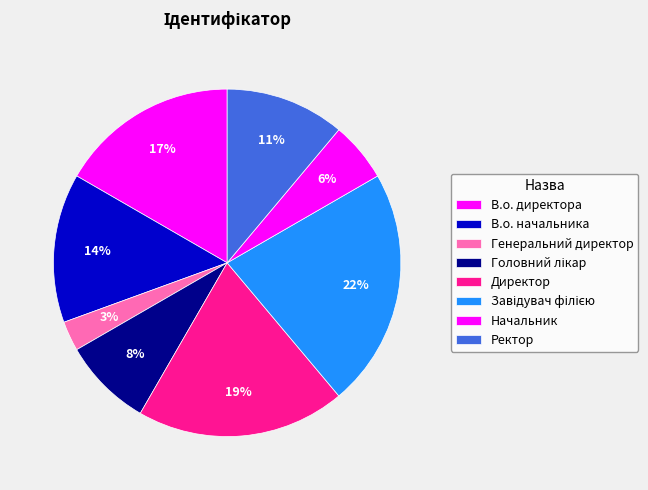

What is the ratio of the value at Головний лікар to the value at Директор?

0.4